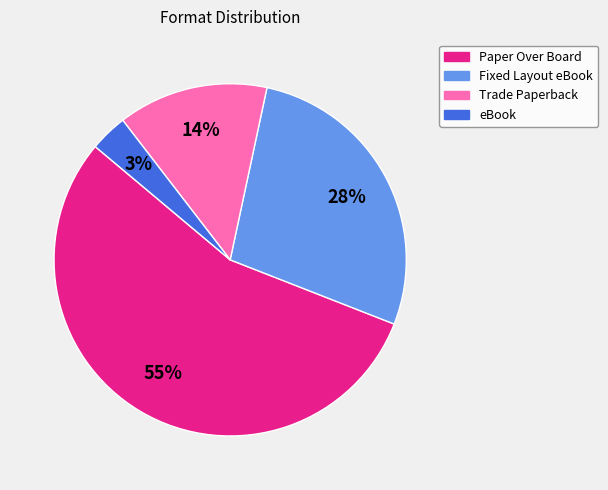

Between Trade Paperback and Paper Over Board, which is larger?

Paper Over Board